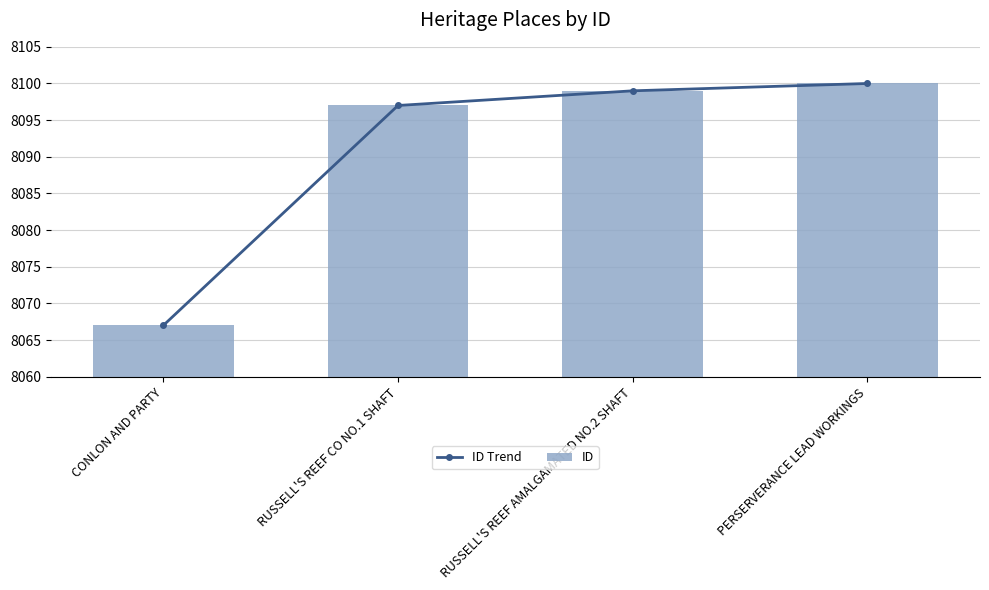

True or false: ID has a value of 12465 at CONLON AND PARTY.

False